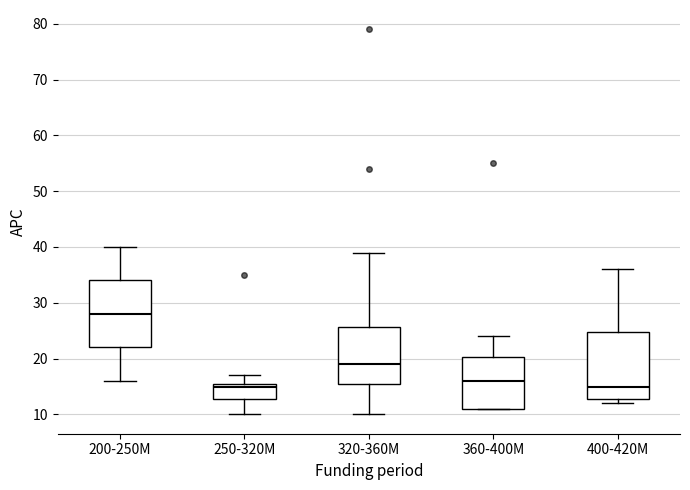

Reading left to right, transcribe this box plot: for each box, give where its median line is, the range the box spans, and where its two whiskers end, as read against the y-axis. The values are not printed on the chart, so give them approximately, as read against the axis.

200-250M: median 28, box 22 to 34, whiskers 16 to 40
250-320M: median 15, box 13 to 16, whiskers 10 to 17
320-360M: median 19, box 16 to 26, whiskers 10 to 39
360-400M: median 16, box 11 to 20, whiskers 11 to 24
400-420M: median 15, box 13 to 25, whiskers 12 to 36